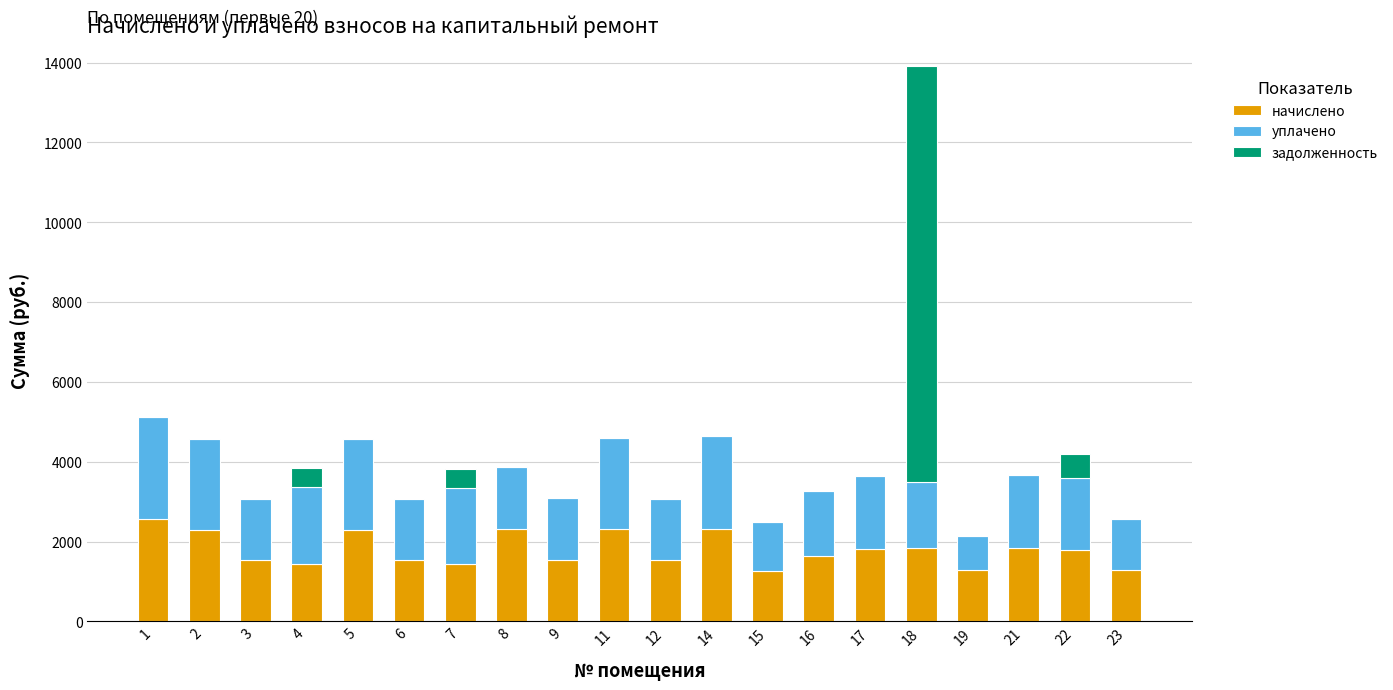

What is the sum of all начислено values?

35848.7